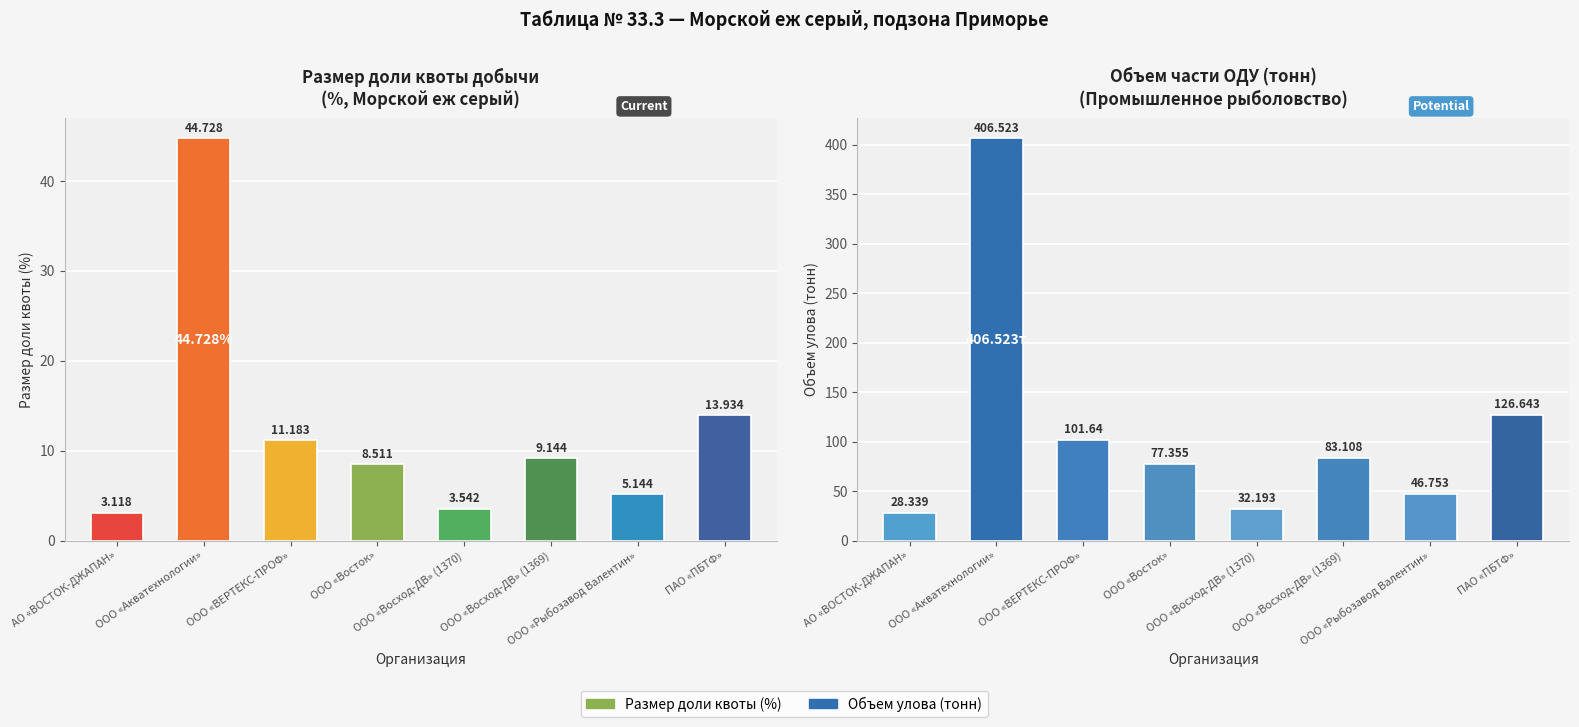

What is the value of the Размер доли квоты (%) bar at the 1st from the left?

3.1